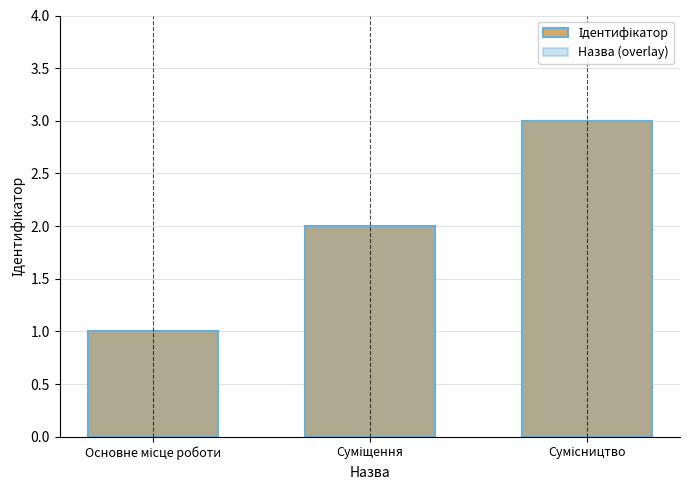

Reading left to right, transcribe all the data shown in this chart.

Ідентифікатор: 1	2	3
Назва (overlay): 1	2	3